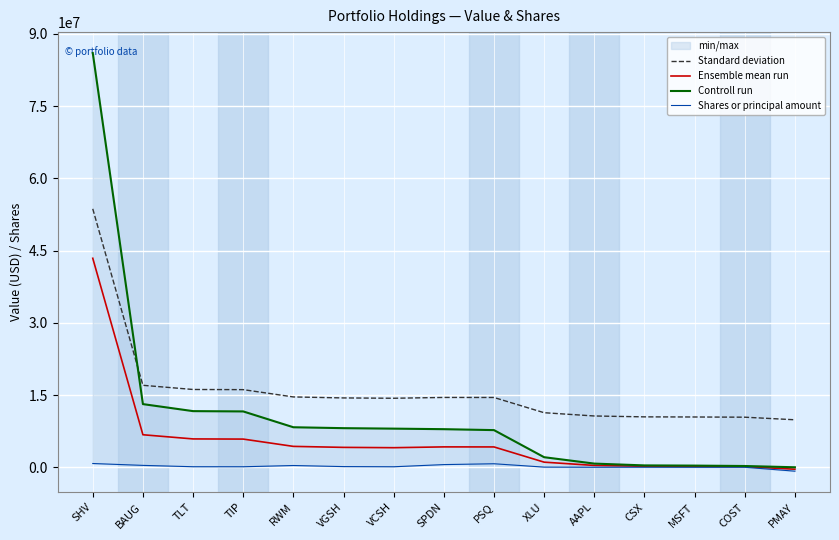

What value does the Controll run series have at SPDN?

7911958.0